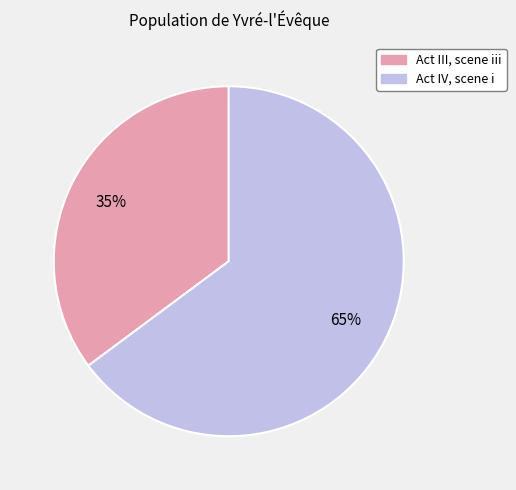

To the nearest percent, what is the combined percentage of Act IV, scene i and Act III, scene iii?

100%